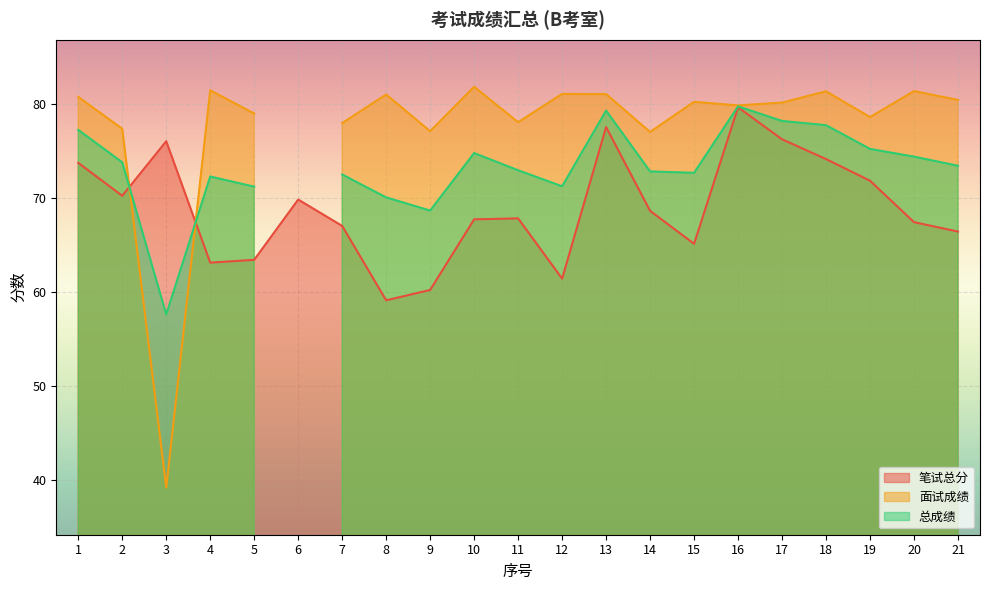

The value of 面试成绩 at 12 is 81.0. True or false?

True